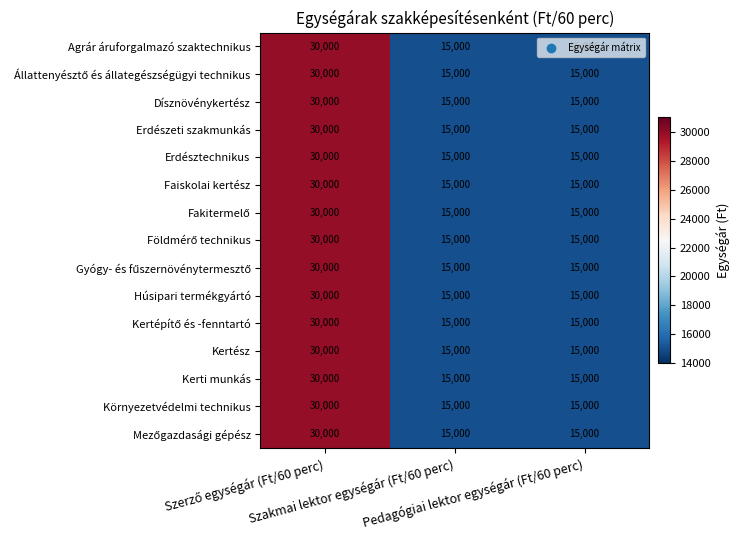

What is the difference between the maximum and minimum values in the Agrár áruforgalmazó szaktechnikus series?

15000